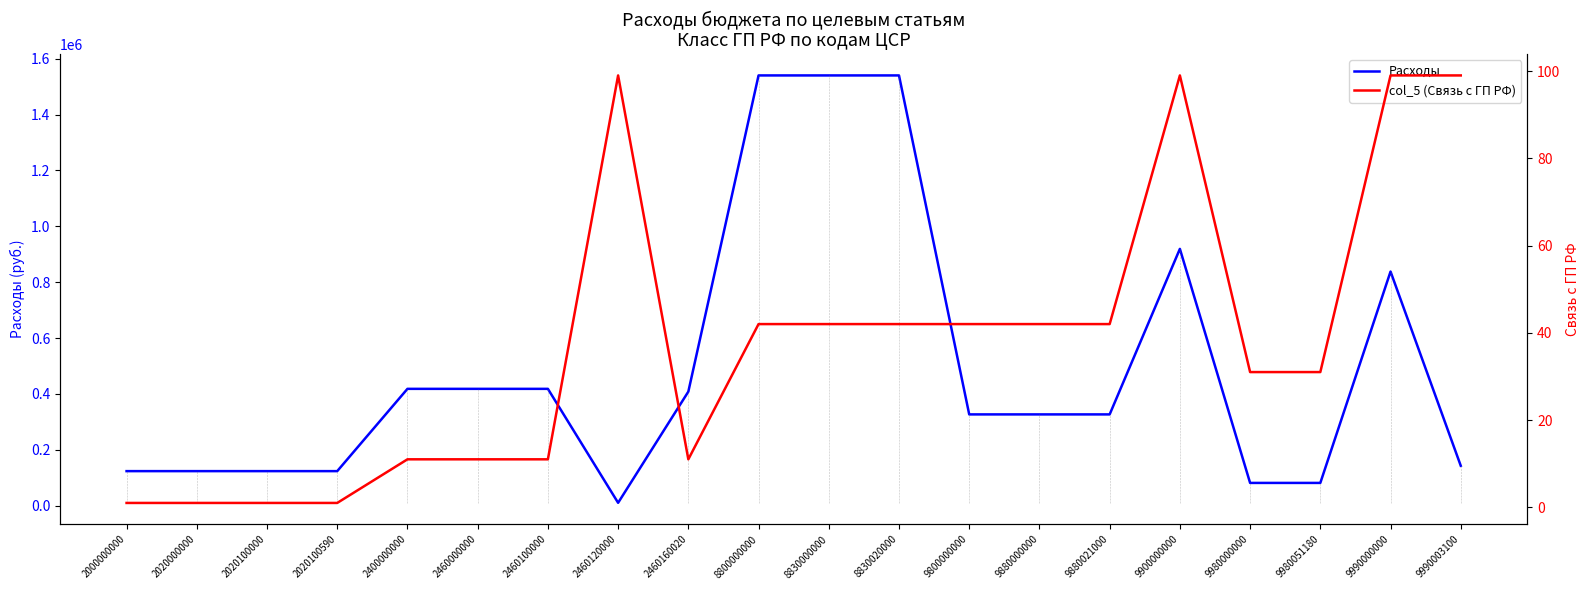

What is the value of the col_5 (Связь с ГП РФ) point at the 18th from the left?

31.0